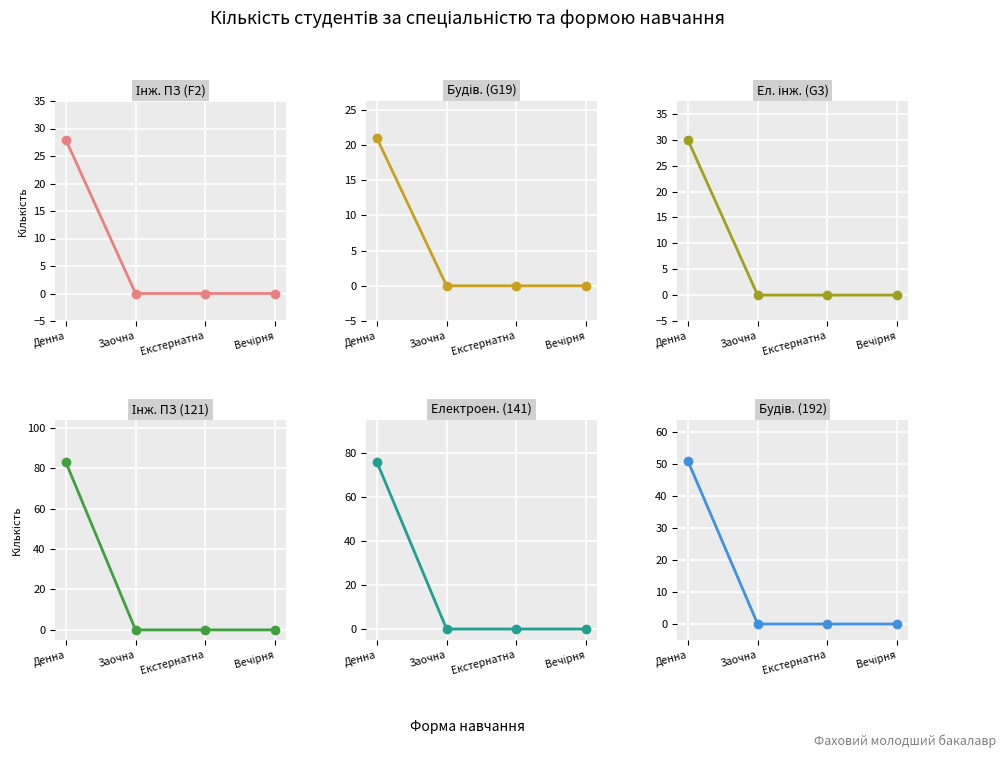

Rank the categories by Інж. ПЗ (F2) value from lowest to highest.

Заочна, Екстернатна, Вечірня, Денна